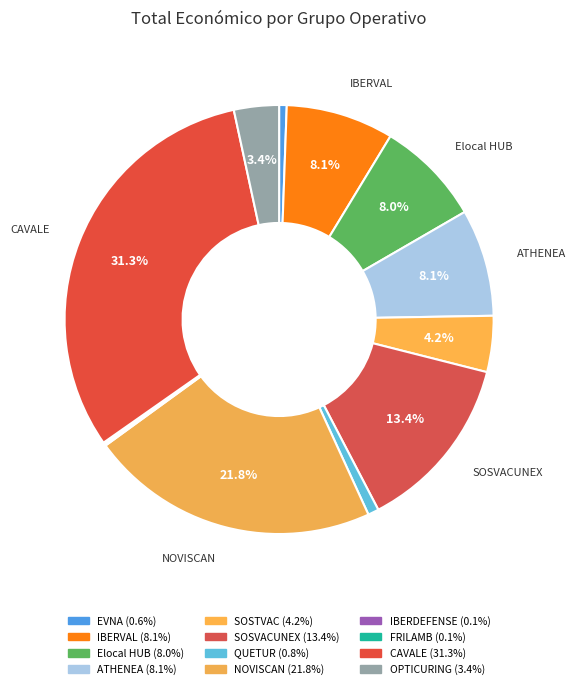

The OPTICURING slice represents 3% of the pie. True or false?

True